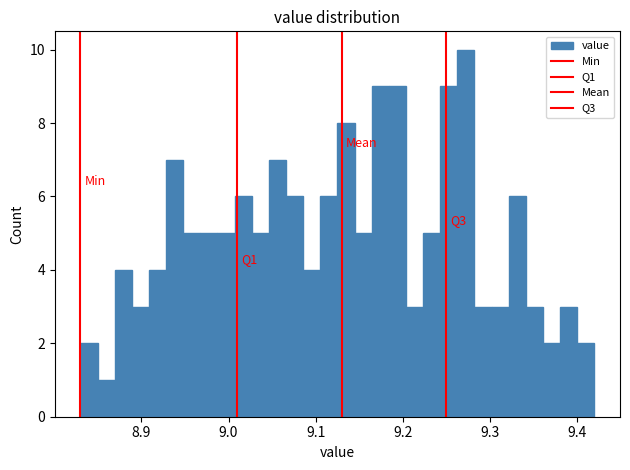

Around what value on the x-axis is the tallest bar? Give the approximate position of its centre, as read against the axis.

9.27